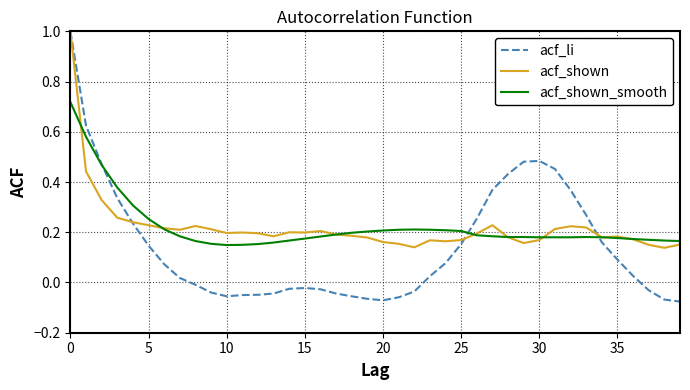

What is the highest value of the acf_li series?

1.0